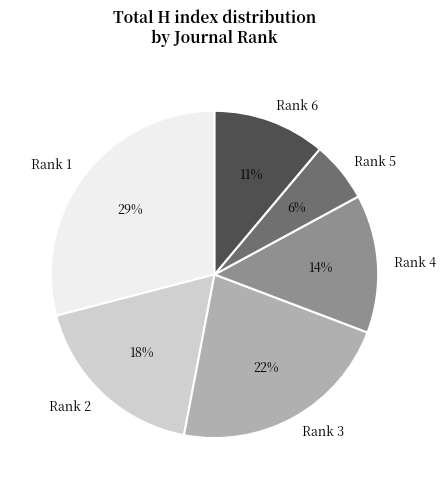

Count the number of slices in the pie.

6